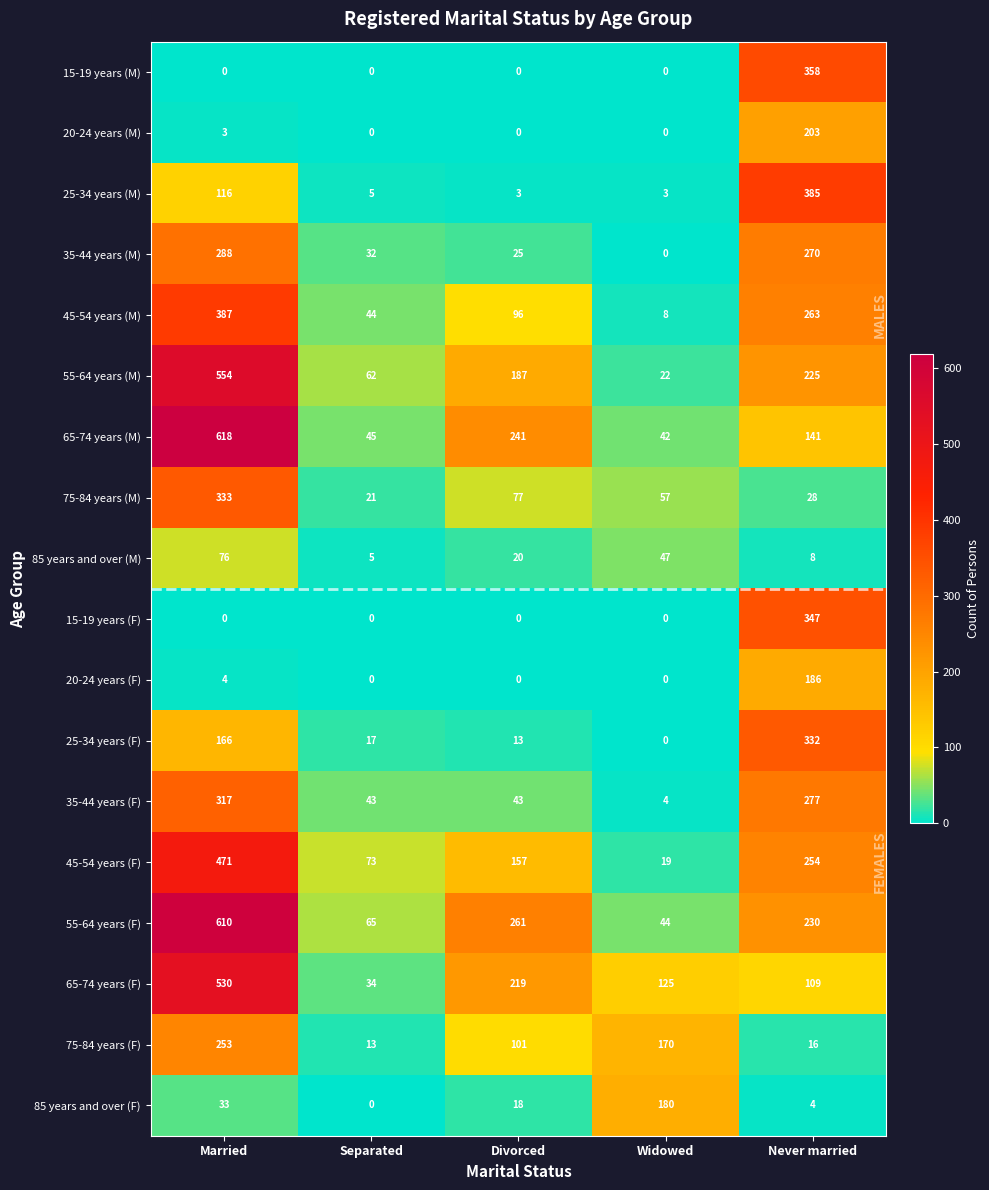

What is the average value of the 65-74 years (F) series?

203